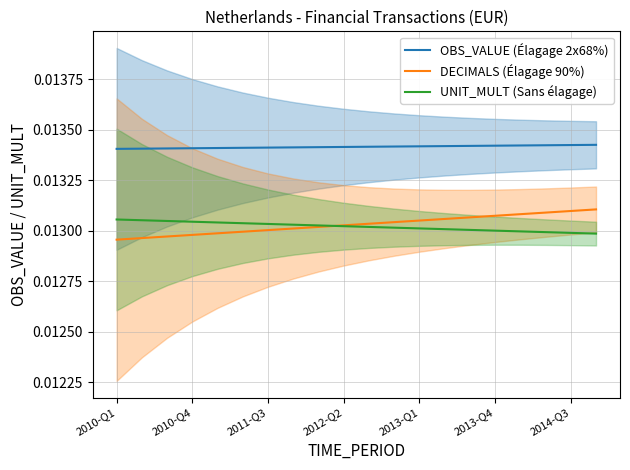

True or false: OBS_VALUE (Élagage 2x68%) and UNIT_MULT (Sans élagage) intersect in this chart.

False